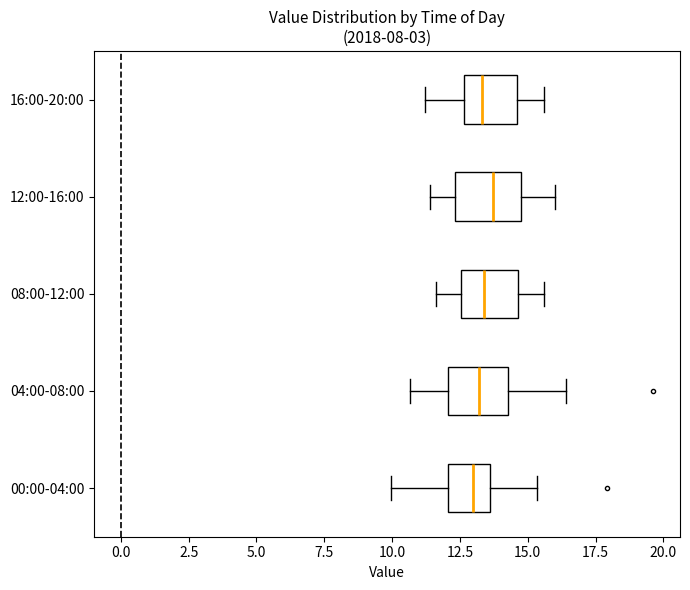

Where does the right whisker of the box for 04:00-08:00 end on the x-axis? The values are not printed on the chart, so give them approximately, as read against the axis.

16.5